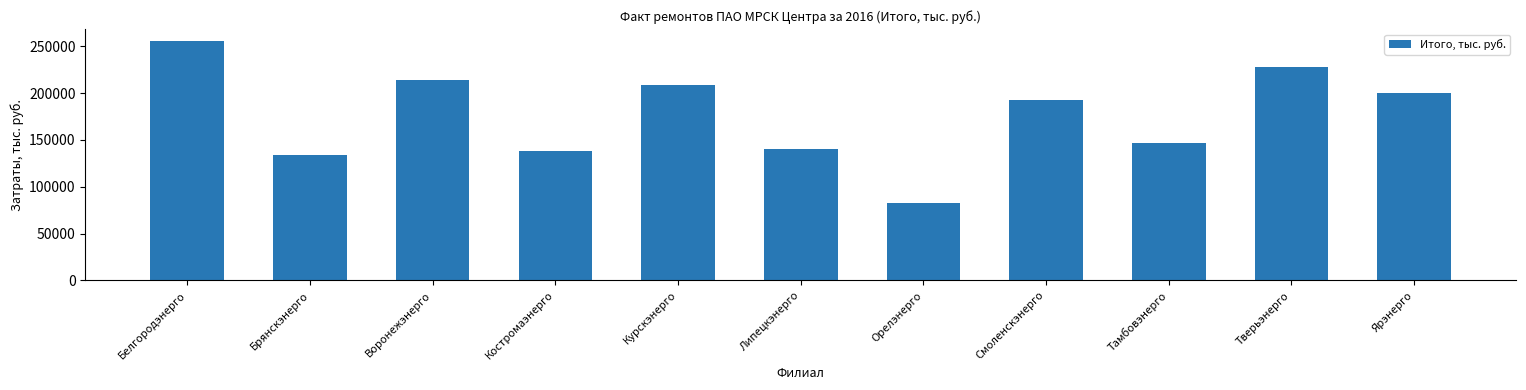

What is the maximum value shown in the chart?

255775.1